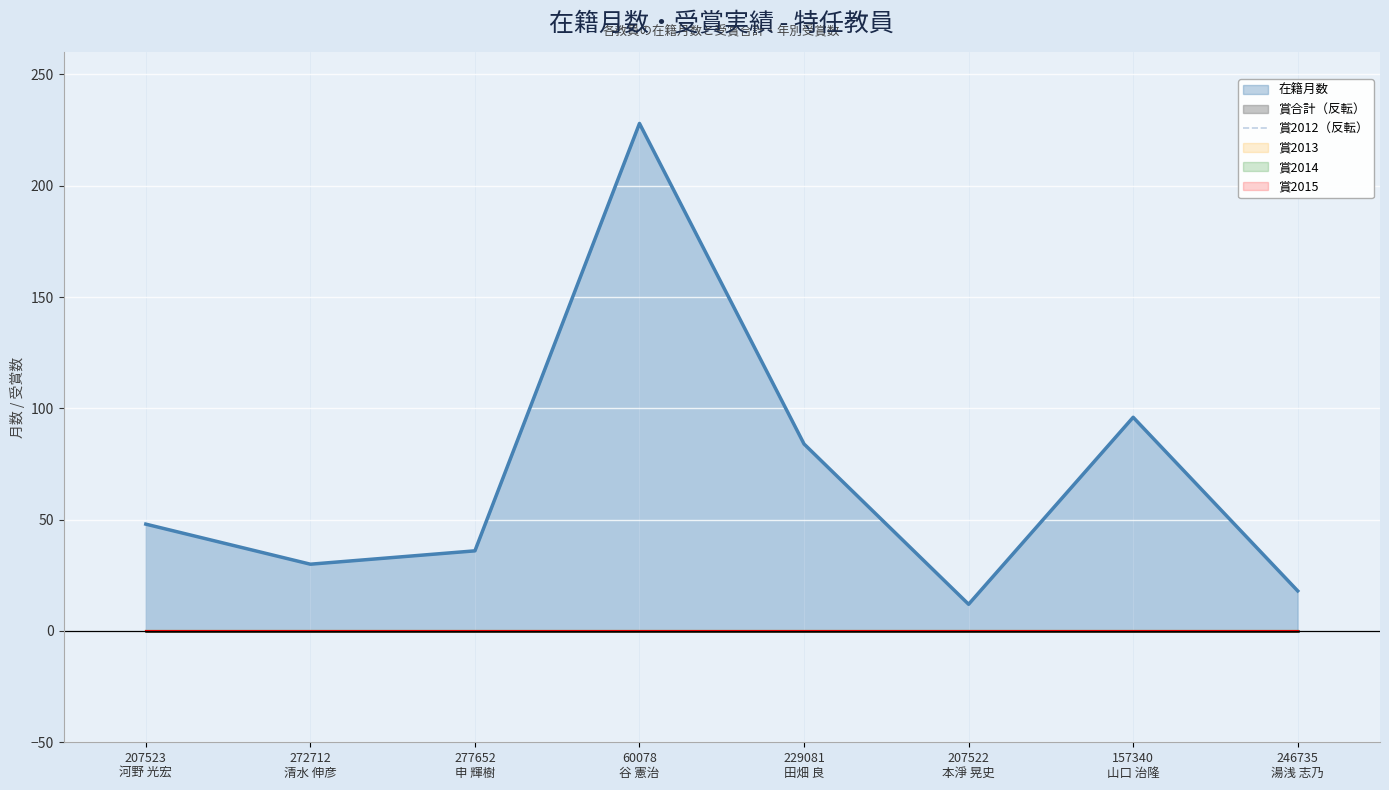

At 157340
山口 治隆, list the series in order from smallest to largest.

賞合計, 賞2012, 賞2013, 賞2014, 賞2015, 在籍月数